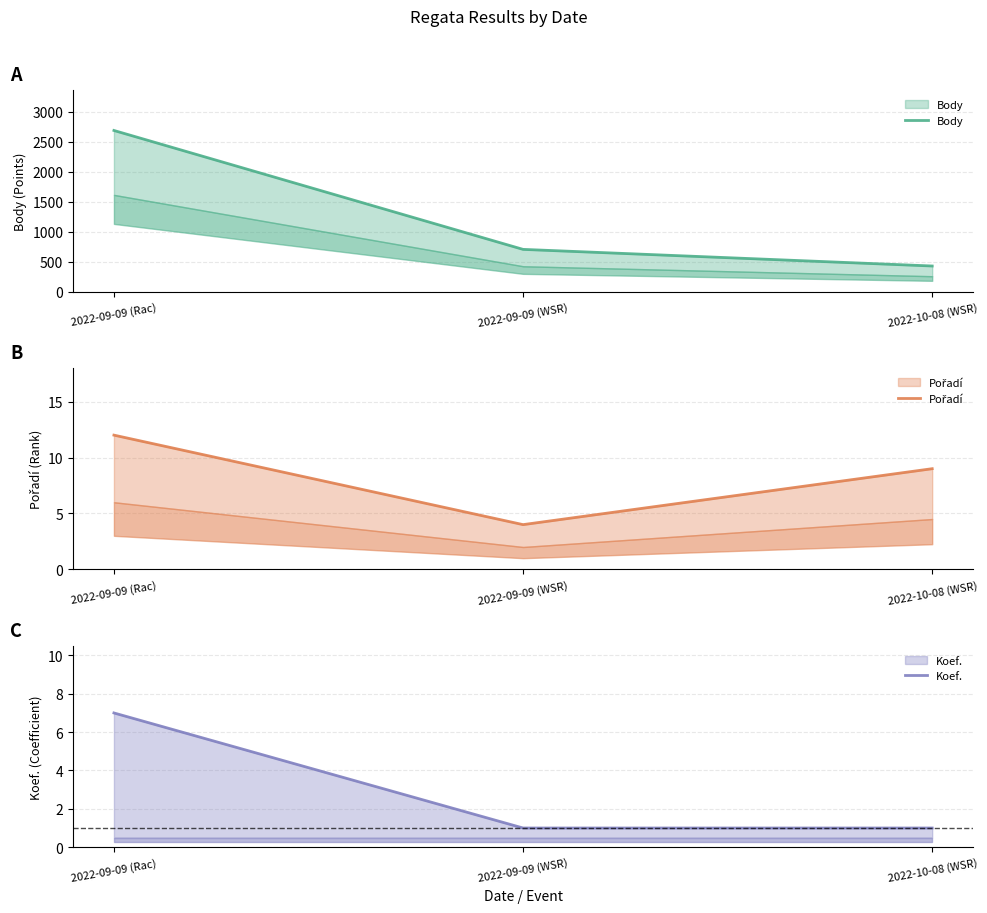

True or false: Body has a value of 2685 at 2022-09-09 (Rac).

True